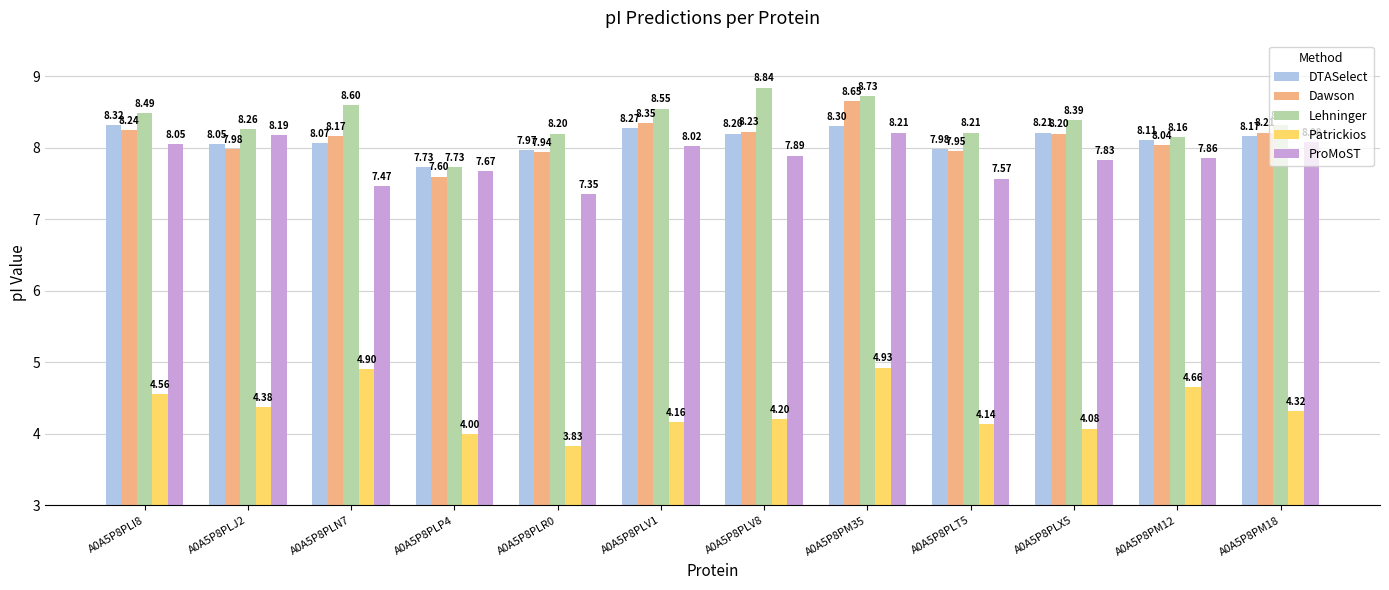

Count the number of categories in the chart.

12